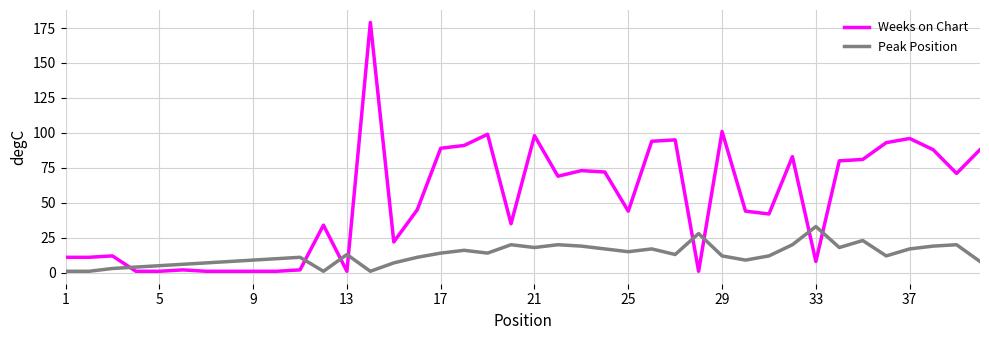

How many lines are shown in the chart?

2